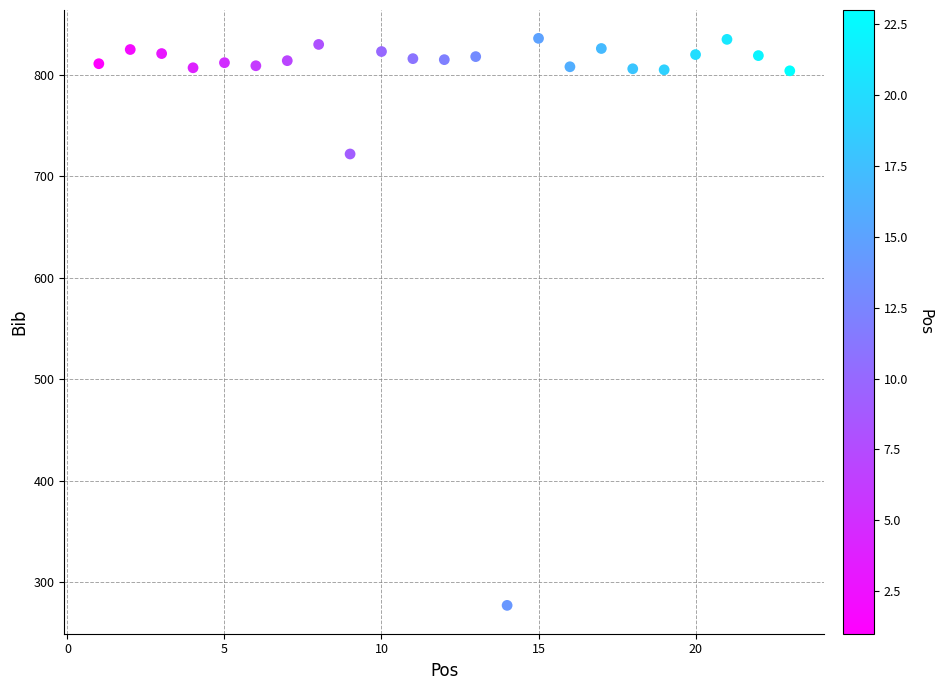

What Y value in the scatter plot is closest to 556?

722